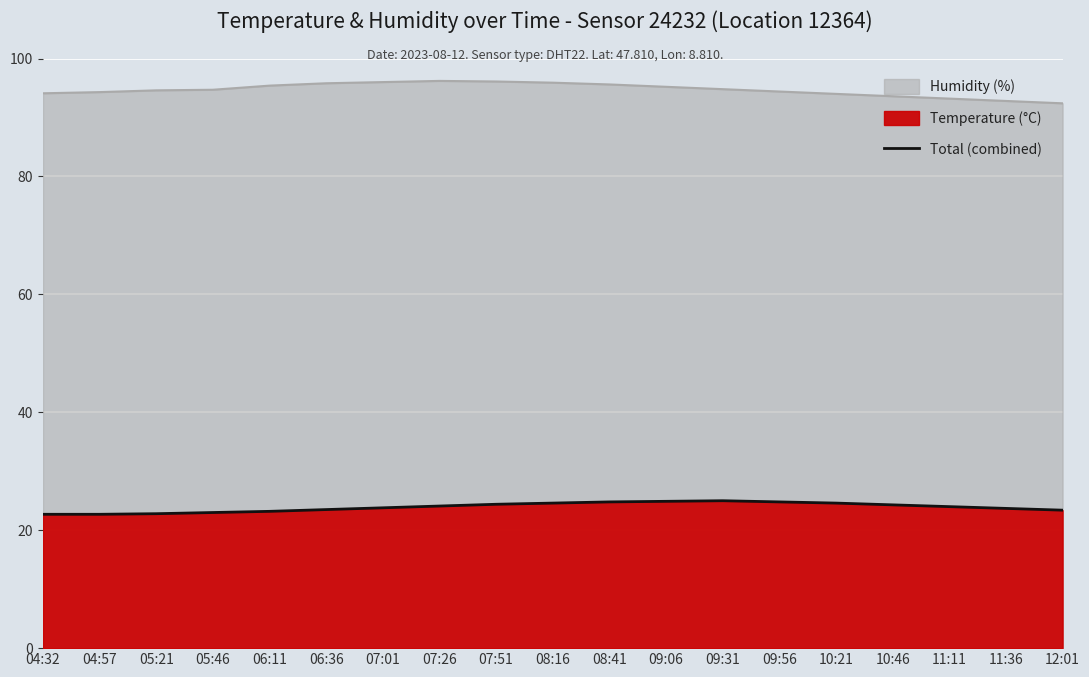

What is the difference between the maximum and minimum values?

2.3